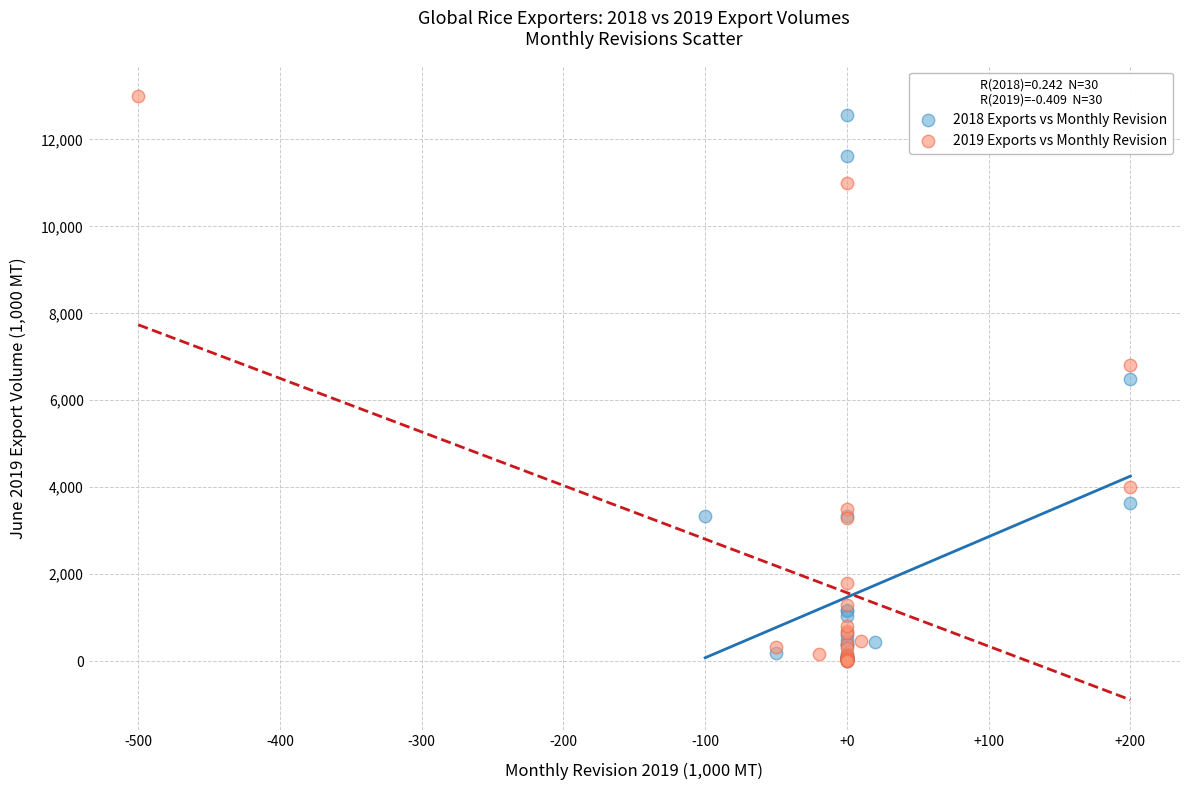

Which series has the largest Y range (max minus min)?

2019 Exports vs Monthly Revision